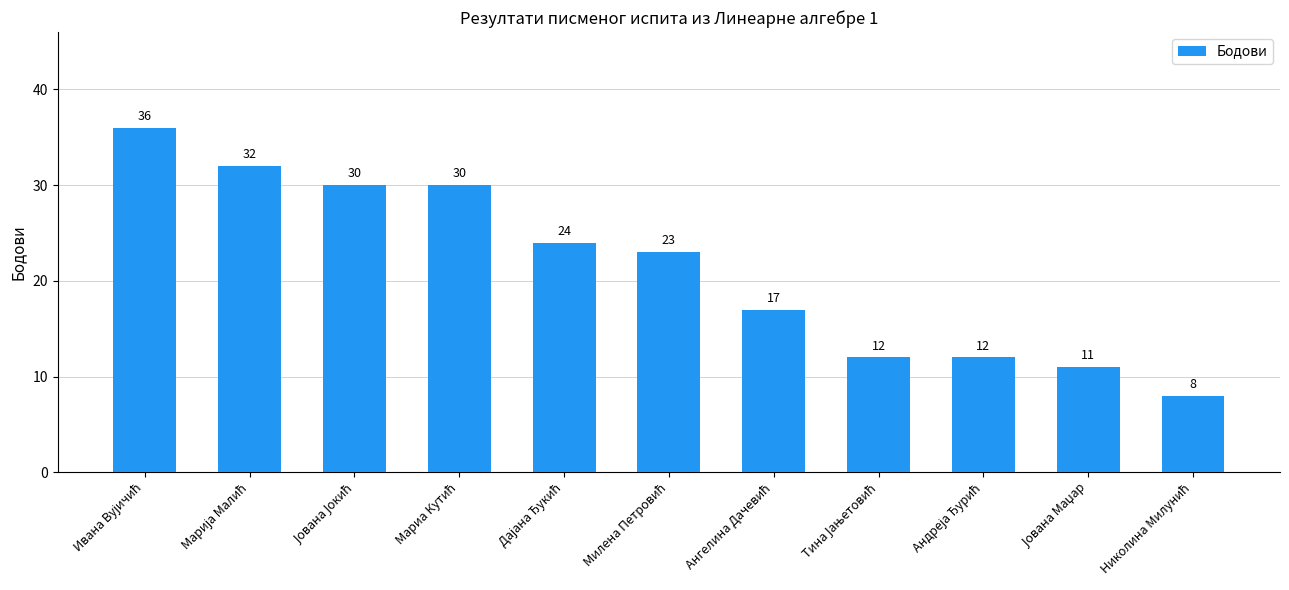

What is the value of the 8th bar from the left?

12